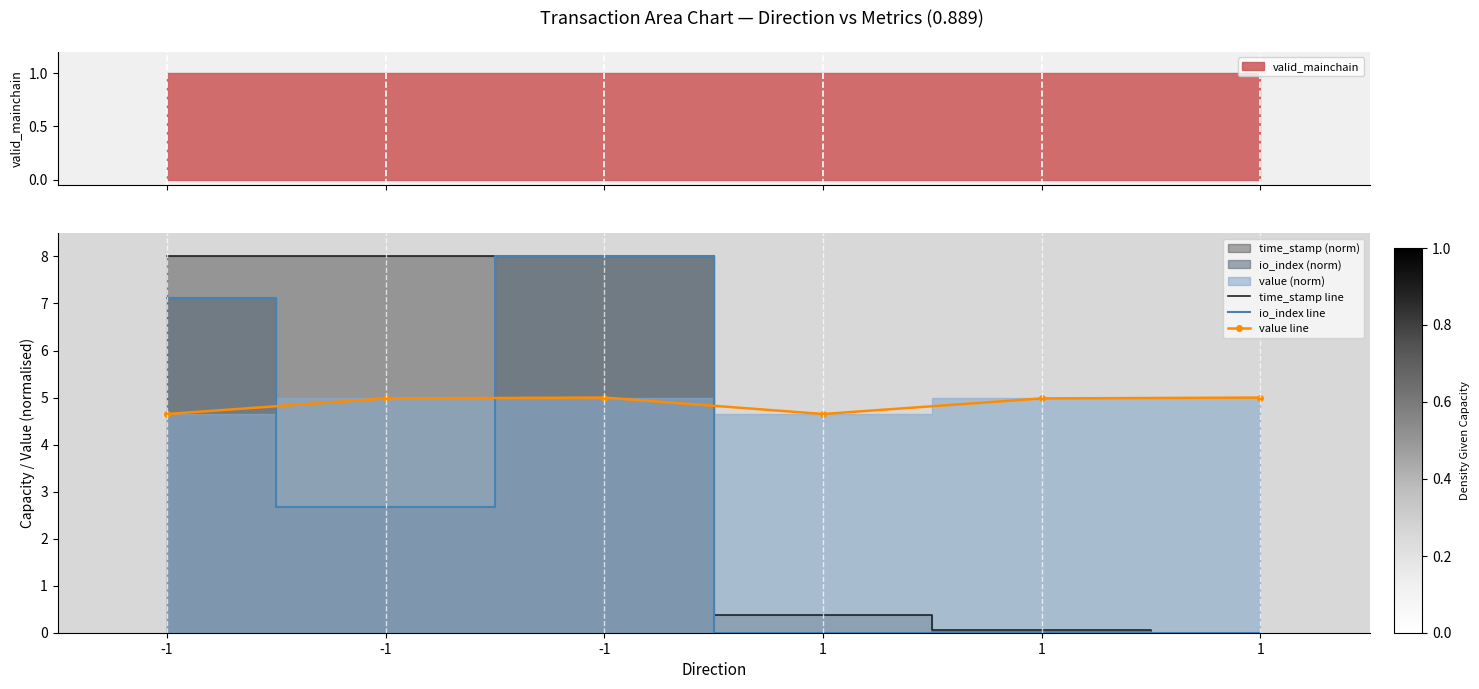

How many times do time_stamp line and io_index line cross each other?

2